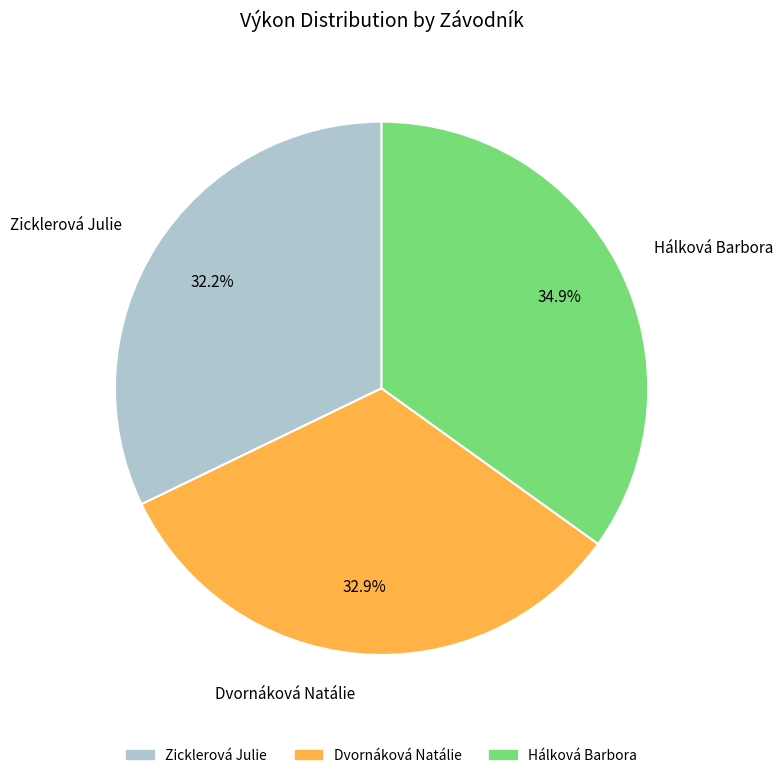

To the nearest percent, what portion does Zicklerová Julie represent?

32%